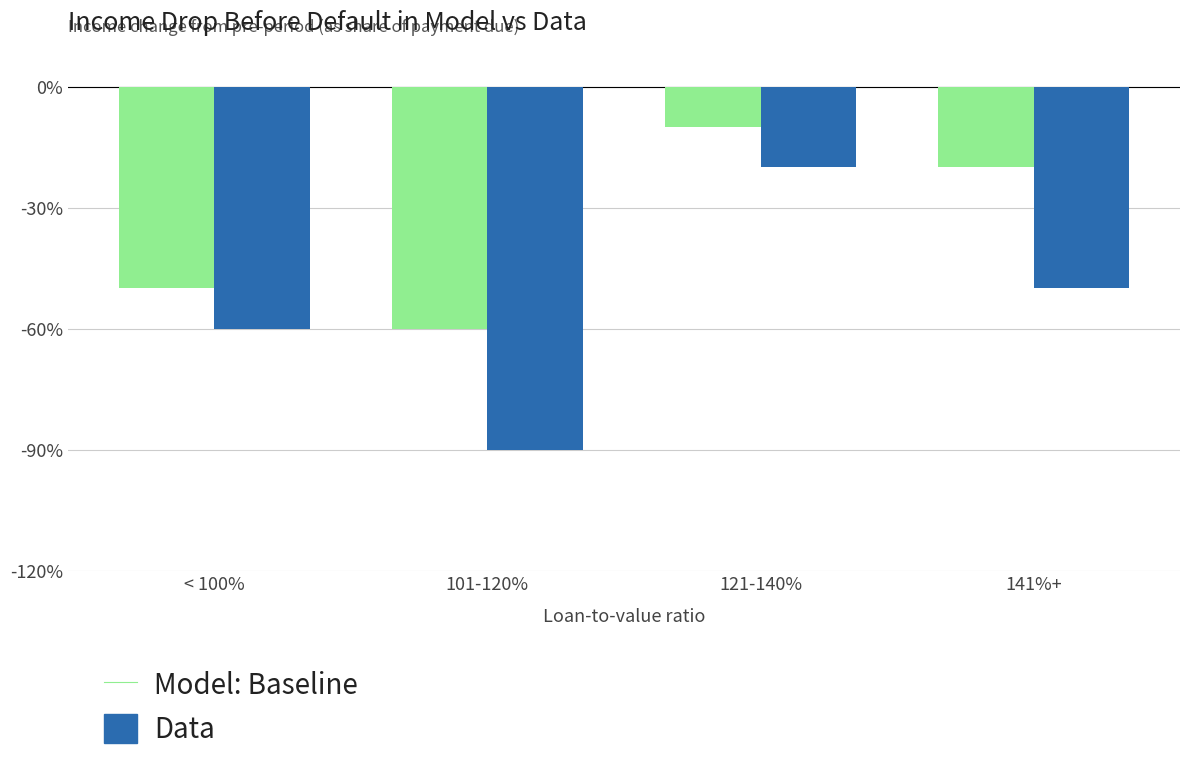

What is the difference between the highest and lowest values at < 100%?

10